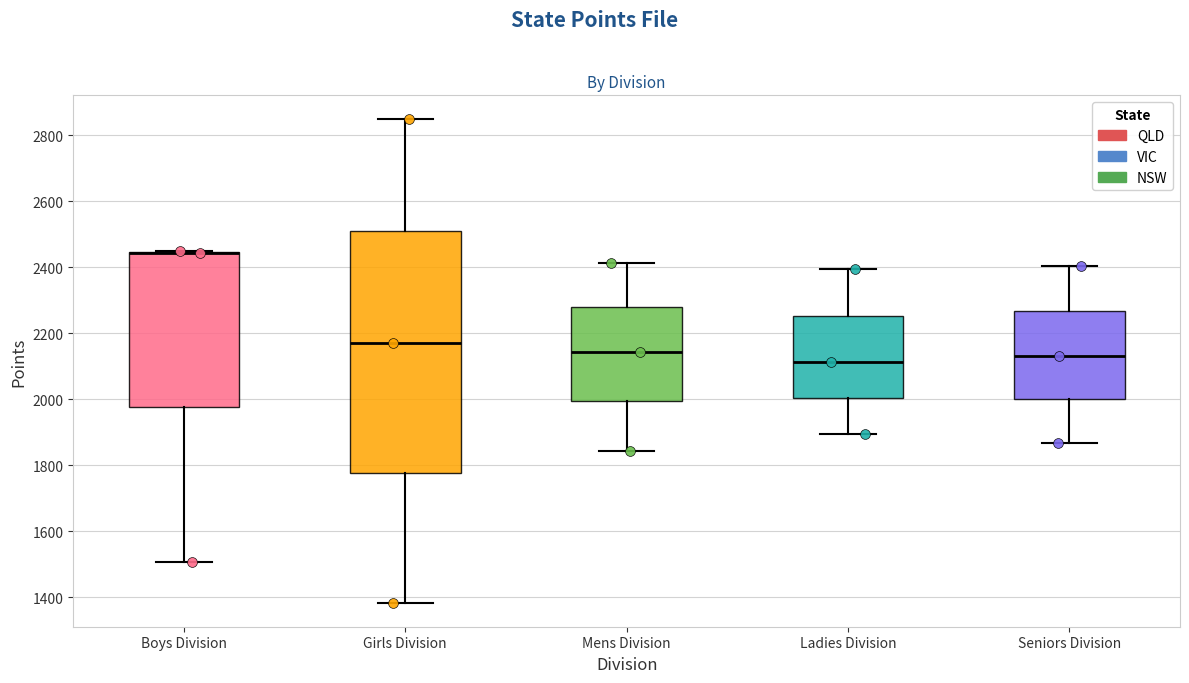

Which box is the tallest, from its lower edge to its upper edge?

Girls Division